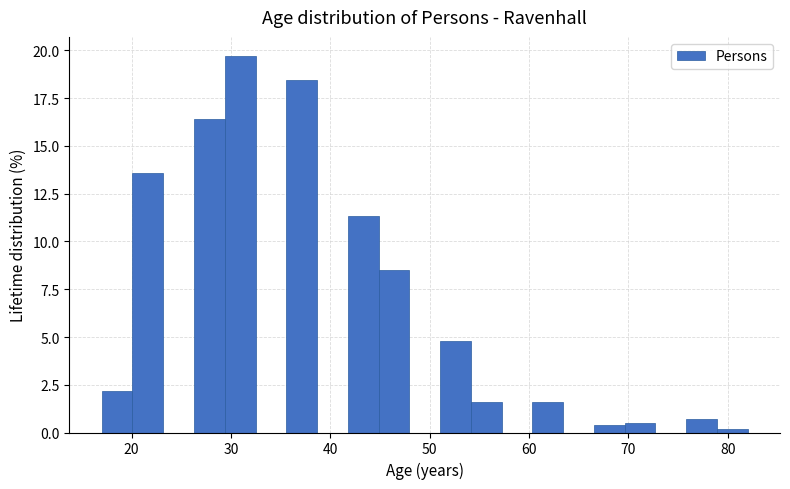

Read against the x-axis, roughly where is the centre of the tallest bar?

31